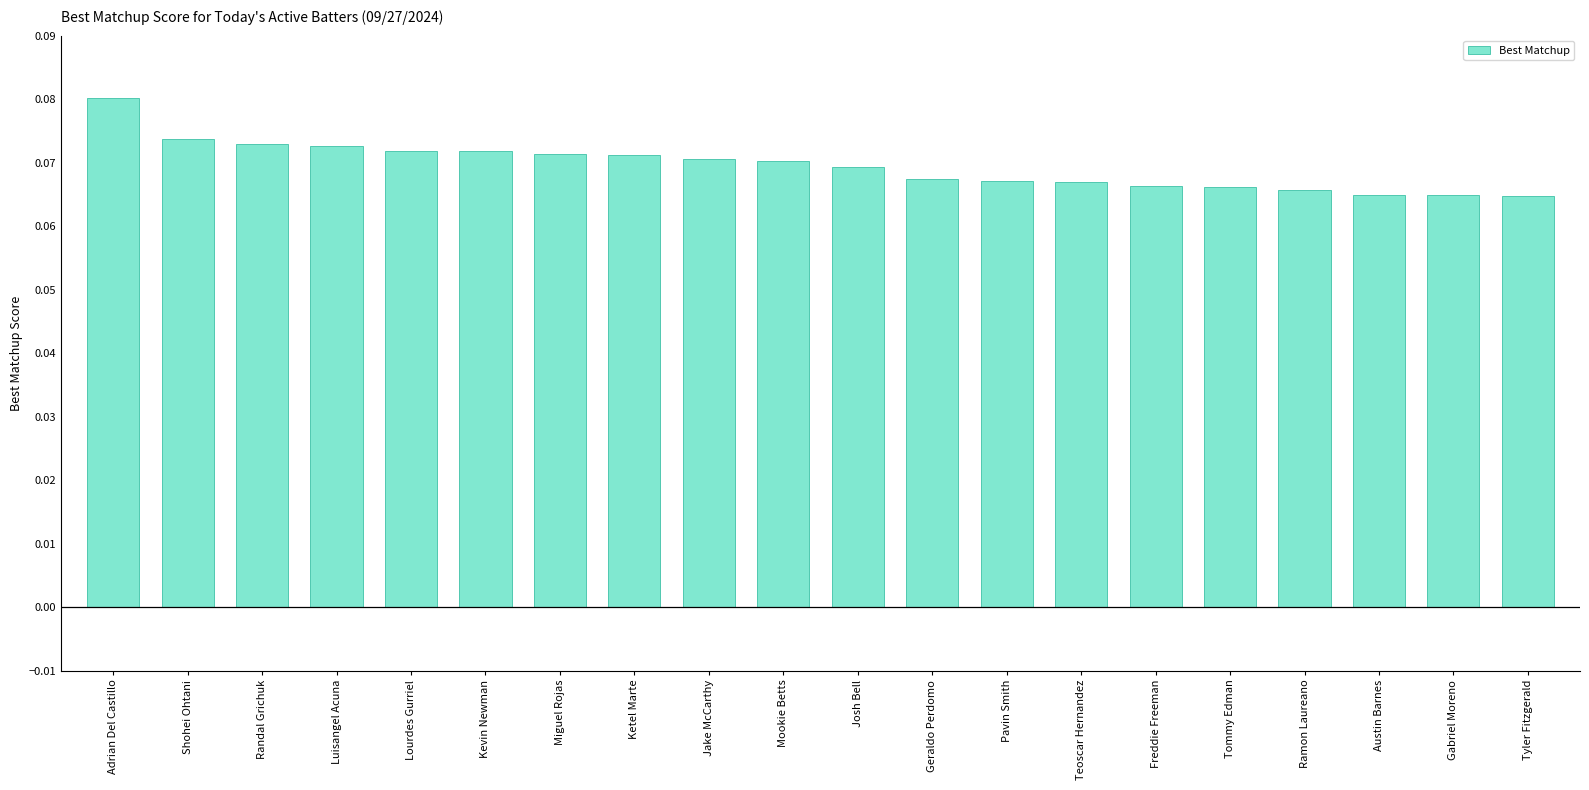

Count the values in the range 0 to 1.

20